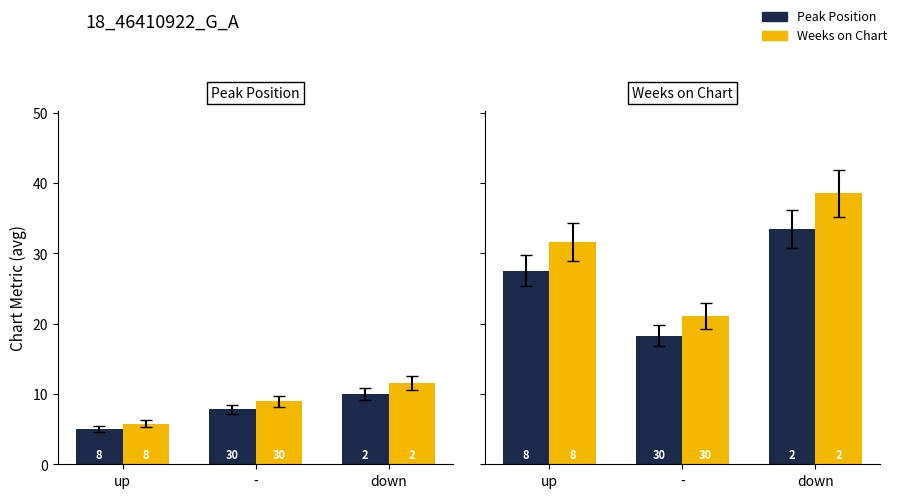

Is the value of Avg Peak at up greater than the value of Avg Weeks at -?

Yes